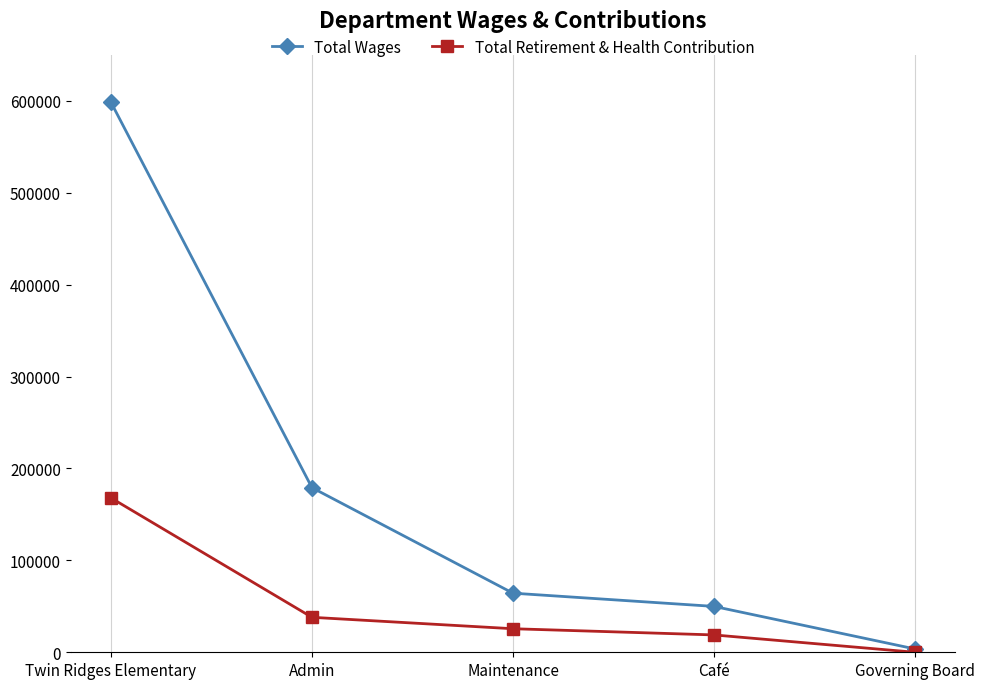

At how many categories does at least one series exceed 131821?

2